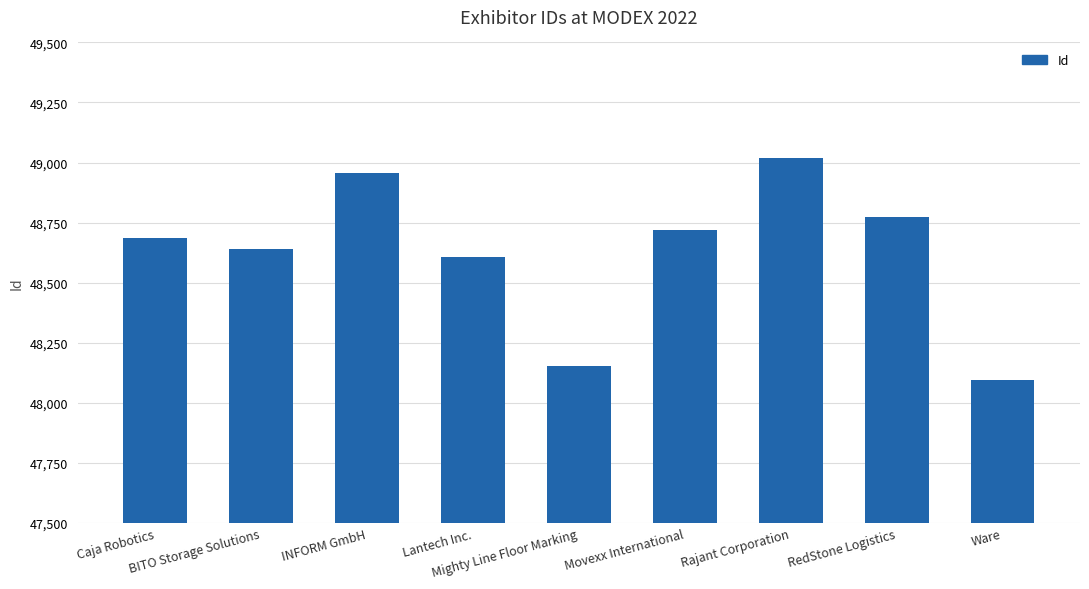

What is the label of the 8th bar from the right?

BITO Storage Solutions